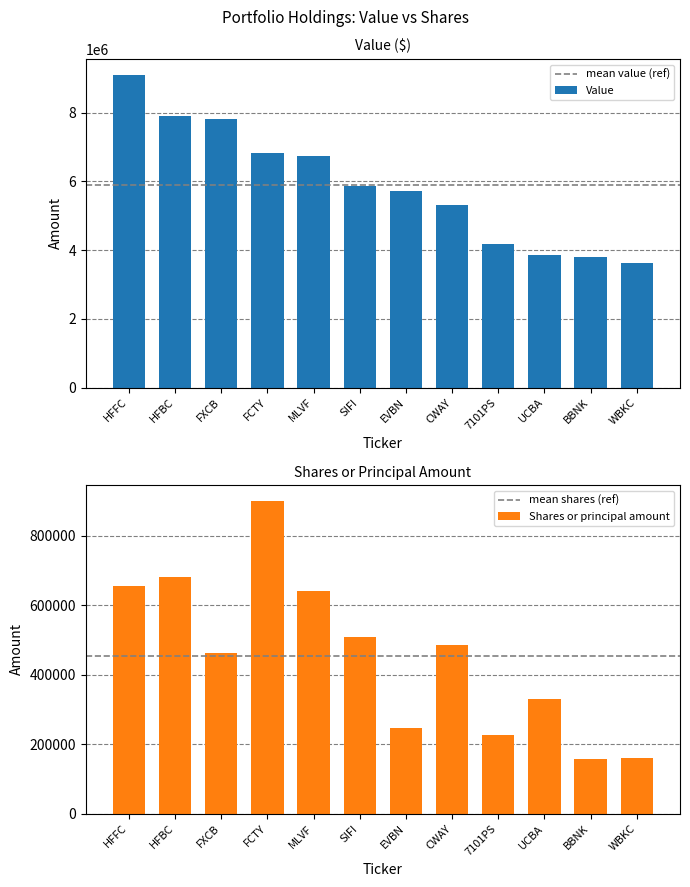

Which category has the highest value in the Shares or principal amount series?

FCTY